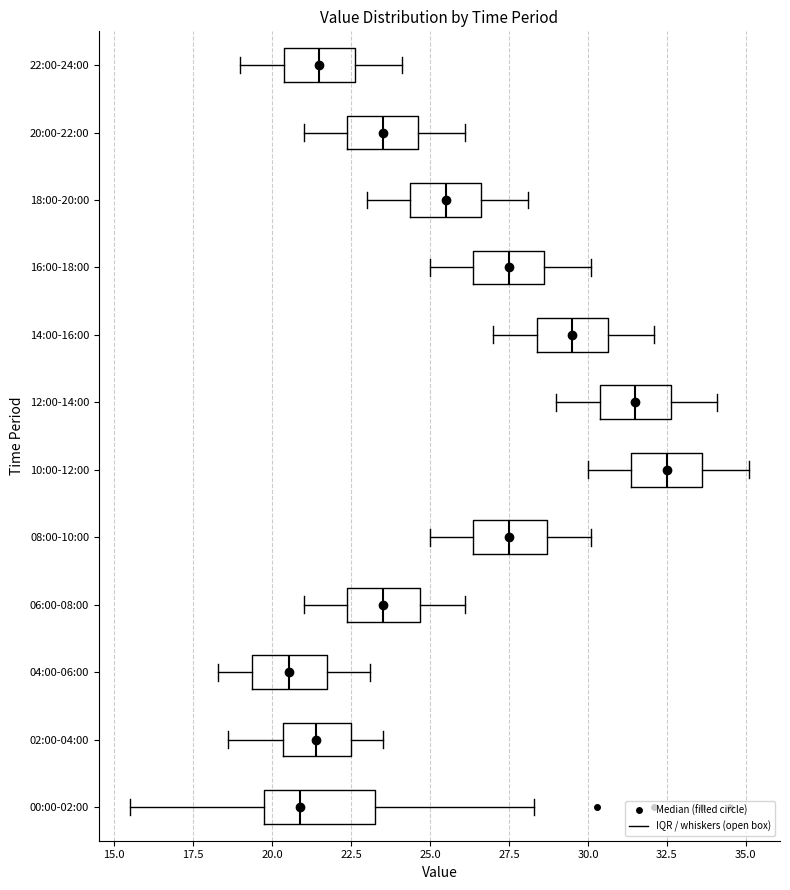

Reading bottom to top, read every box against the x-axis: the position of its median line, the range the box covers, and the ends of its whiskers. The values are not printed on the chart, so give them approximately, as read against the axis.

00:00-02:00: median 21.0, box 20.0 to 23.5, whiskers 15.5 to 28.5
02:00-04:00: median 21.5, box 20.5 to 22.5, whiskers 18.5 to 23.5
04:00-06:00: median 20.5, box 19.5 to 22.0, whiskers 18.5 to 23.0
06:00-08:00: median 23.5, box 22.5 to 24.5, whiskers 21.0 to 26.0
08:00-10:00: median 27.5, box 26.5 to 28.5, whiskers 25.0 to 30.0
10:00-12:00: median 32.5, box 31.5 to 33.5, whiskers 30.0 to 35.0
12:00-14:00: median 31.5, box 30.5 to 32.5, whiskers 29.0 to 34.0
14:00-16:00: median 29.5, box 28.5 to 30.5, whiskers 27.0 to 32.0
16:00-18:00: median 27.5, box 26.5 to 28.5, whiskers 25.0 to 30.0
18:00-20:00: median 25.5, box 24.5 to 26.5, whiskers 23.0 to 28.0
20:00-22:00: median 23.5, box 22.5 to 24.5, whiskers 21.0 to 26.0
22:00-24:00: median 21.5, box 20.5 to 22.5, whiskers 19.0 to 24.0